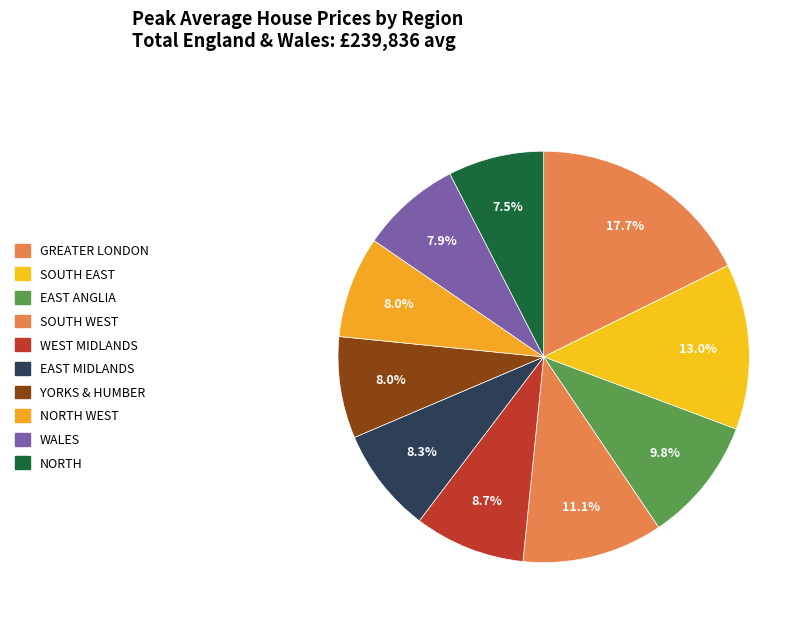

Which slice is the smallest?

NORTH